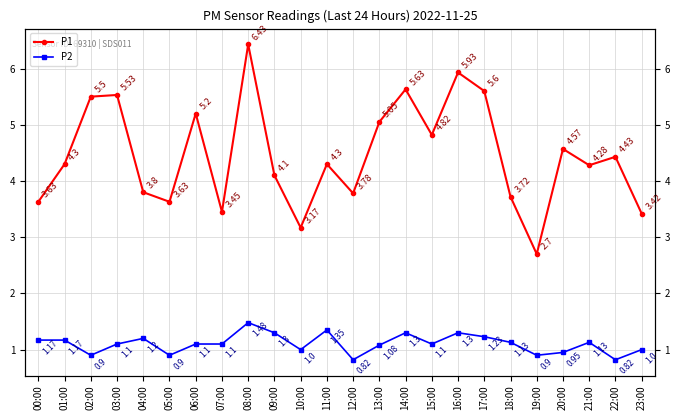

Reading right to left, list all the values displayed in this chart.

P1: 3.4	4.4	4.3	4.6	2.7	3.7	5.6	5.9	4.8	5.6	5.0	3.8	4.3	3.2	4.1	6.4	3.5	5.2	3.6	3.8	5.5	5.5	4.3	3.6
P2: 1.0	0.8	1.1	0.9	0.9	1.1	1.2	1.3	1.1	1.3	1.1	0.8	1.4	1.0	1.3	1.5	1.1	1.1	0.9	1.2	1.1	0.9	1.2	1.2